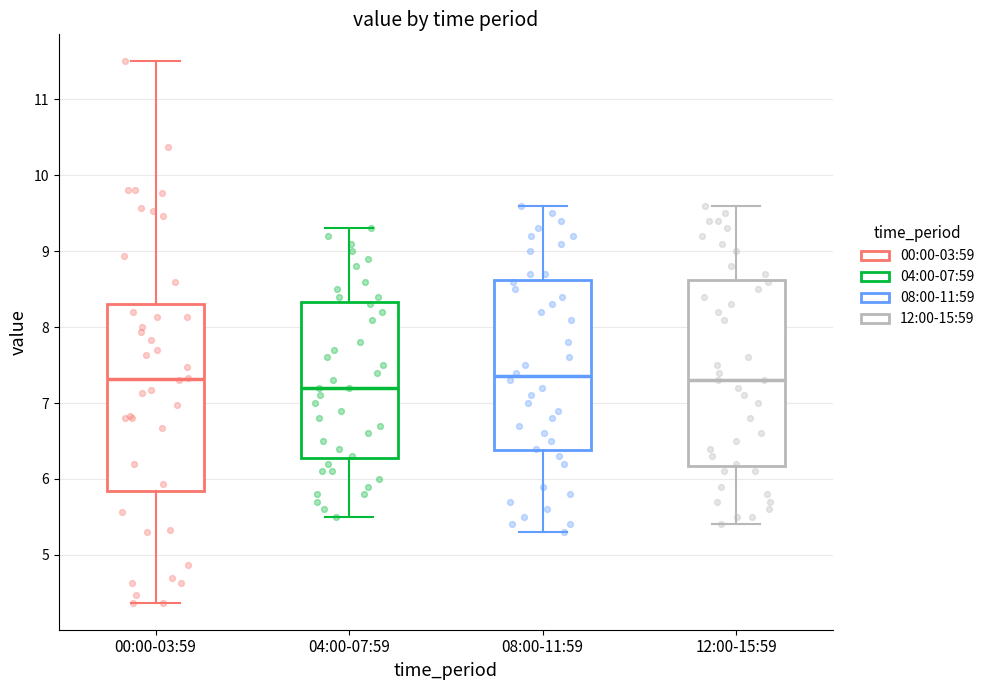

Reading left to right, transcribe this box plot: for each box, give where its median line is, the range the box spans, and where its two whiskers end, as read against the y-axis. The values are not printed on the chart, so give them approximately, as read against the axis.

00:00-03:59: median 7.3, box 5.8 to 8.3, whiskers 4.4 to 11.5
04:00-07:59: median 7.2, box 6.3 to 8.3, whiskers 5.5 to 9.3
08:00-11:59: median 7.4, box 6.4 to 8.6, whiskers 5.3 to 9.6
12:00-15:59: median 7.3, box 6.2 to 8.6, whiskers 5.4 to 9.6